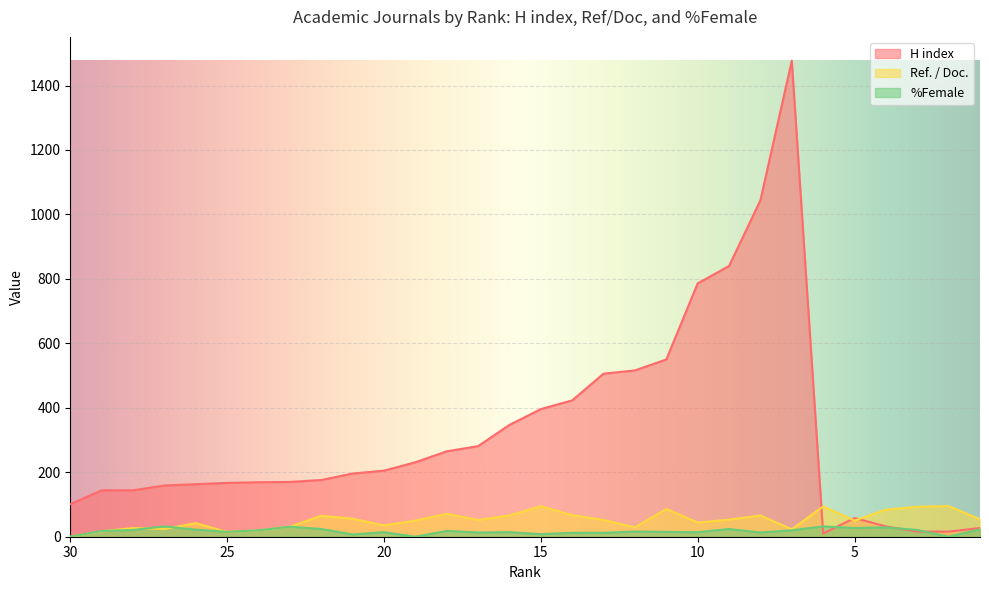

At which category is the sum across all series the highest?

7